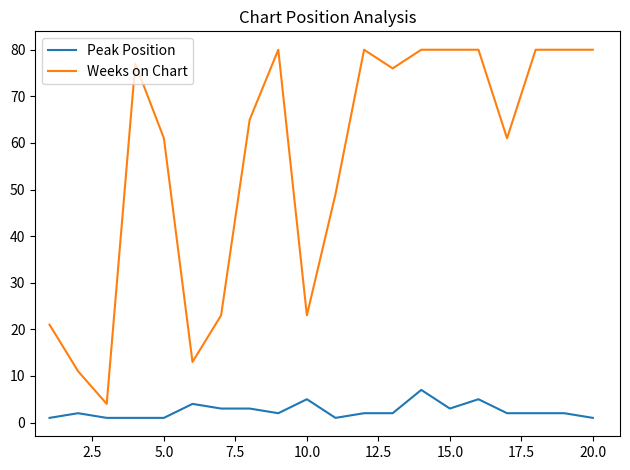

Reading left to right, list all the values displayed in this chart.

Peak Position: 1	2	1	1	1	4	3	3	2	5	1	2	2	7	3	5	2	2	2	1
Weeks on Chart: 21	11	4	77	61	13	23	65	80	23	49	80	76	80	80	80	61	80	80	80